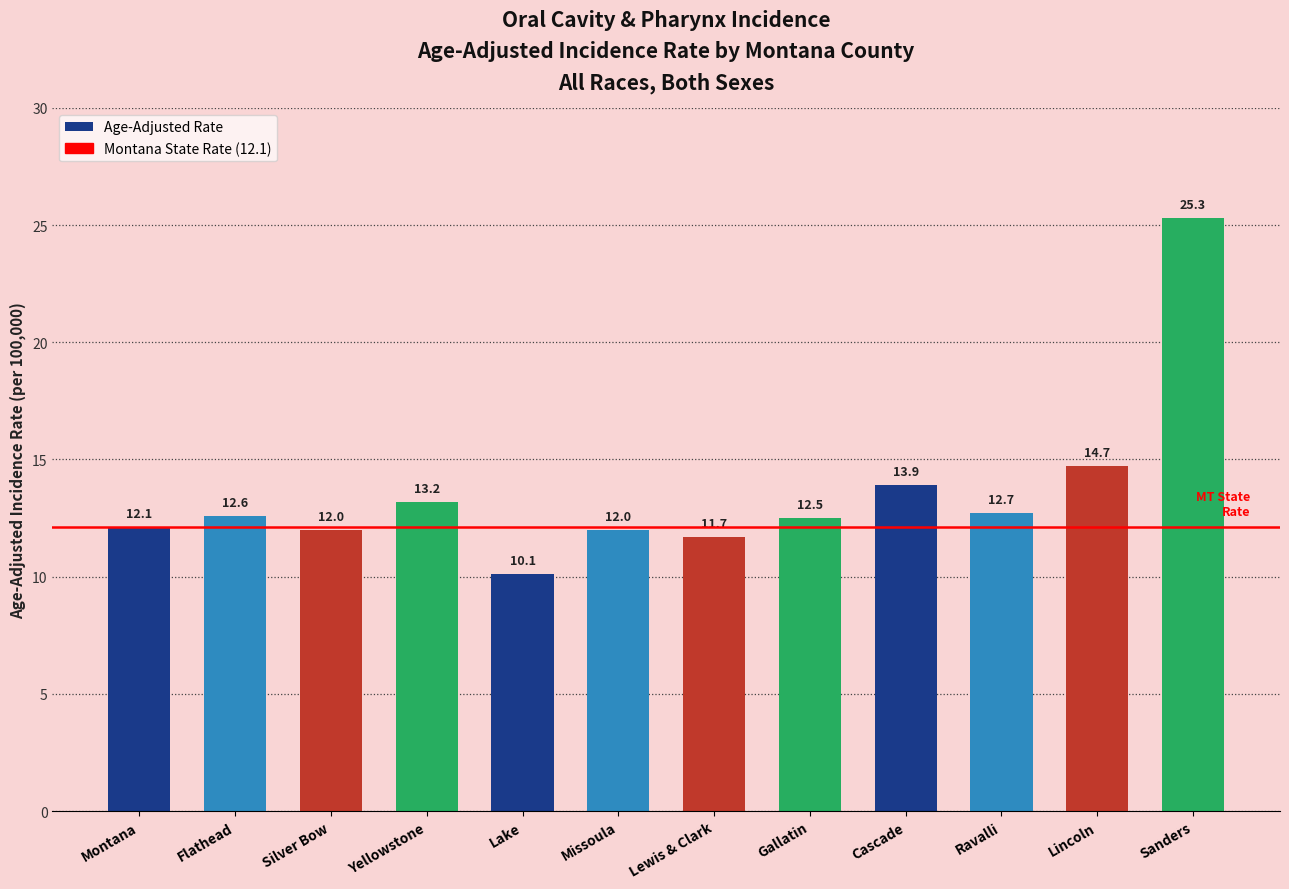

Reading left to right, transcribe all the data shown in this chart.

Montana=12.1	Flathead=12.6	Silver Bow=12.0	Yellowstone=13.2	Lake=10.1	Missoula=12.0	Lewis & Clark=11.7	Gallatin=12.5	Cascade=13.9	Ravalli=12.7	Lincoln=14.7	Sanders=25.3